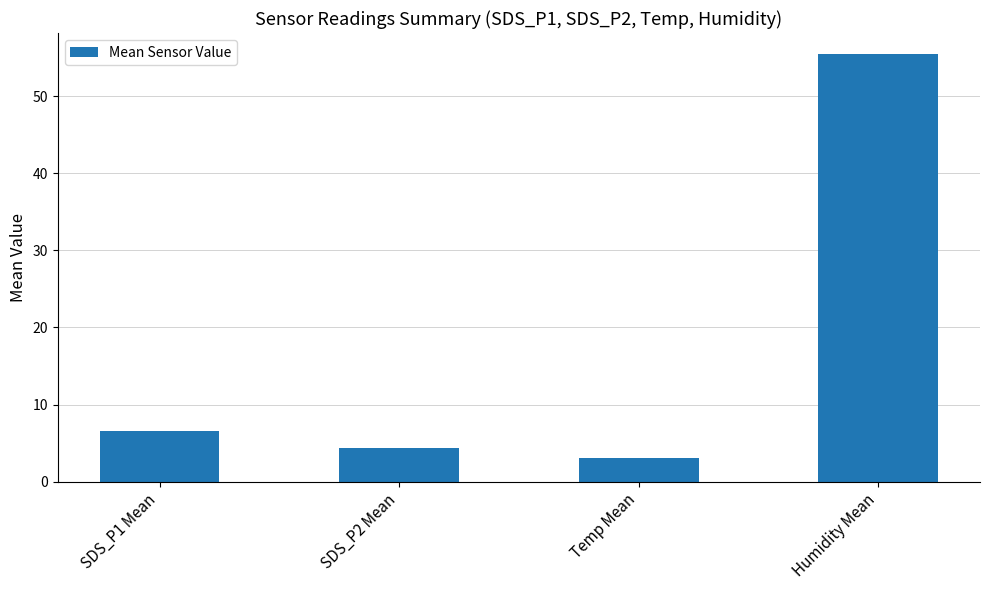

Does the chart contain any negative values?

No